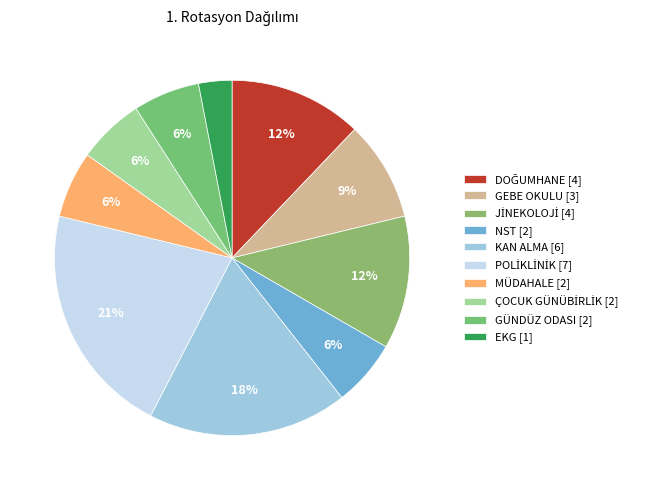

What is the smallest slice in the pie chart?

EKG [1]